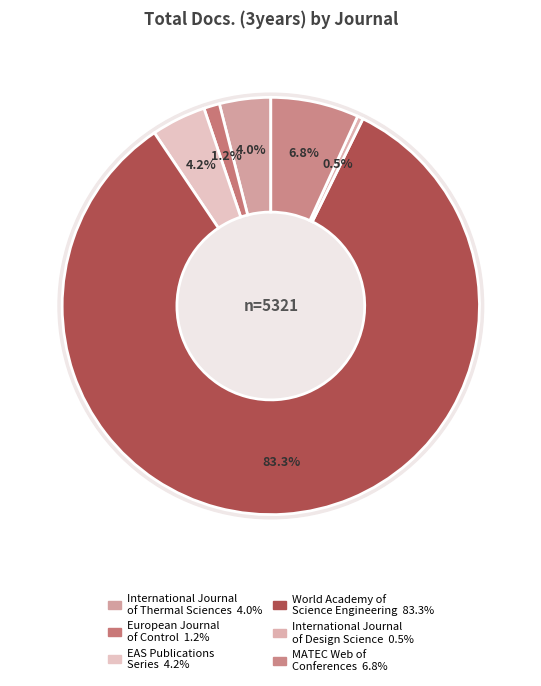

To the nearest percent, what is the difference between the World Academy of
Science Engineering and EAS Publications
Series slice percentages?

79%